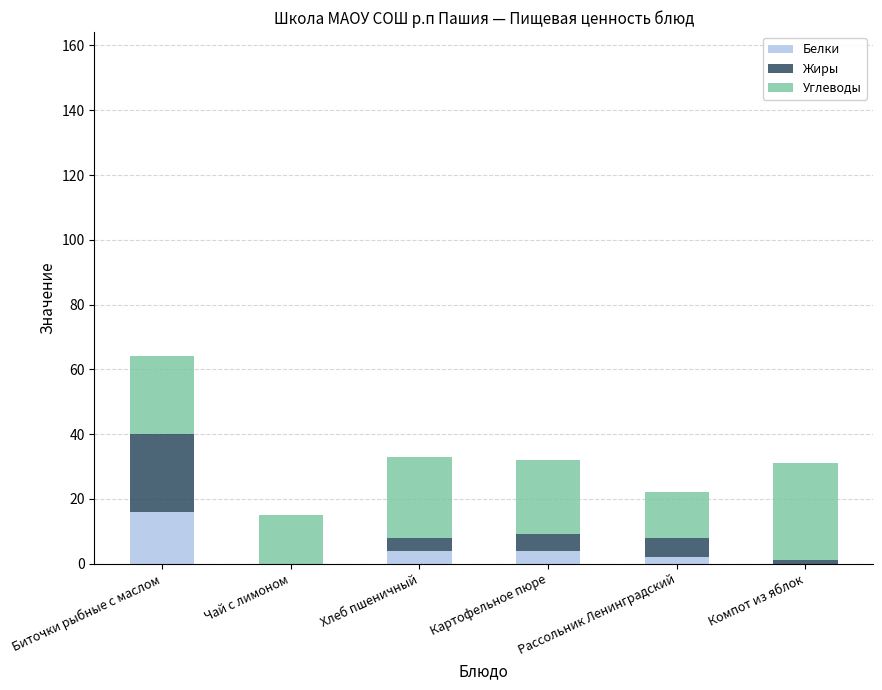

What is the sum of the Белки values at Хлеб пшеничный and Чай с лимоном?

4